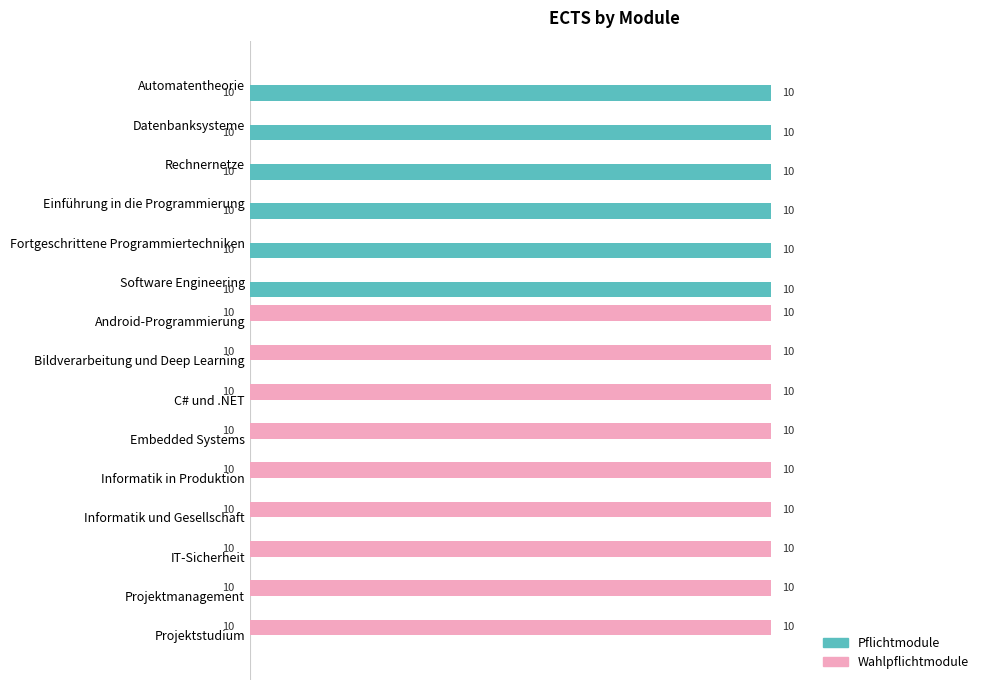

Which series has the largest total across all categories?

Wahlpflichtmodule